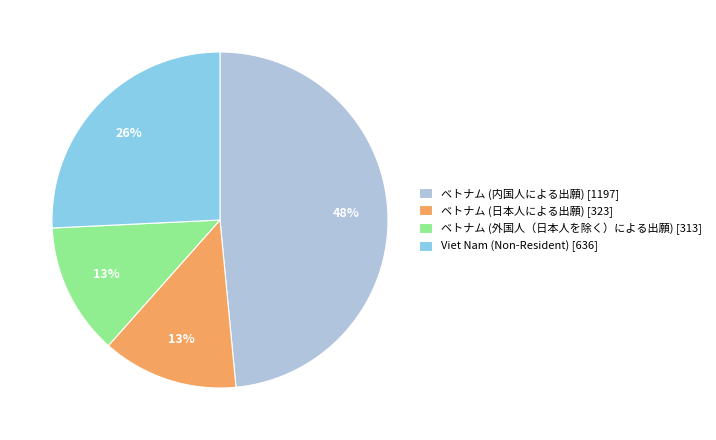

True or false: Viet Nam (Non-Resident) accounts for 20% of the total.

False